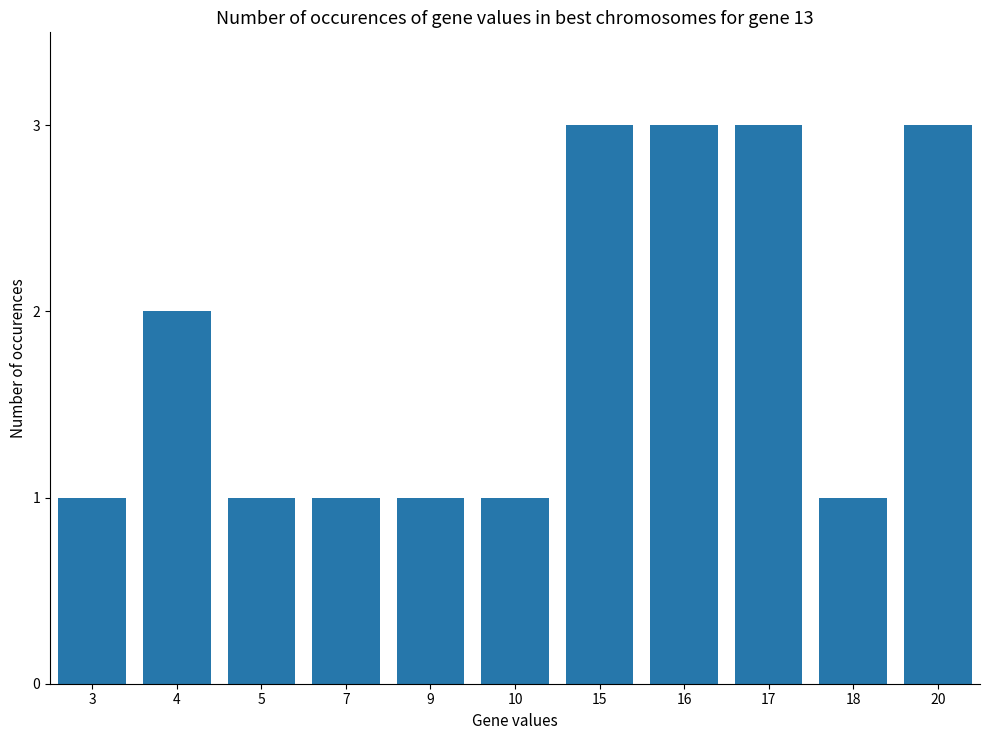

What is the value of the 4th bar from the left?

1